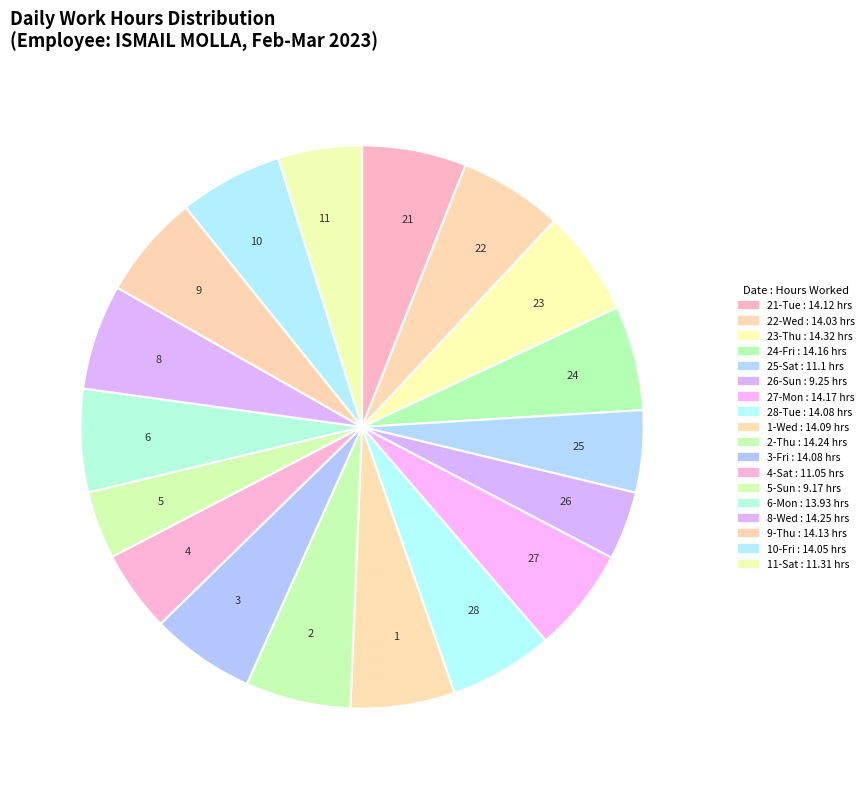

Combined, do 10 and 25 account for over 50%?

No